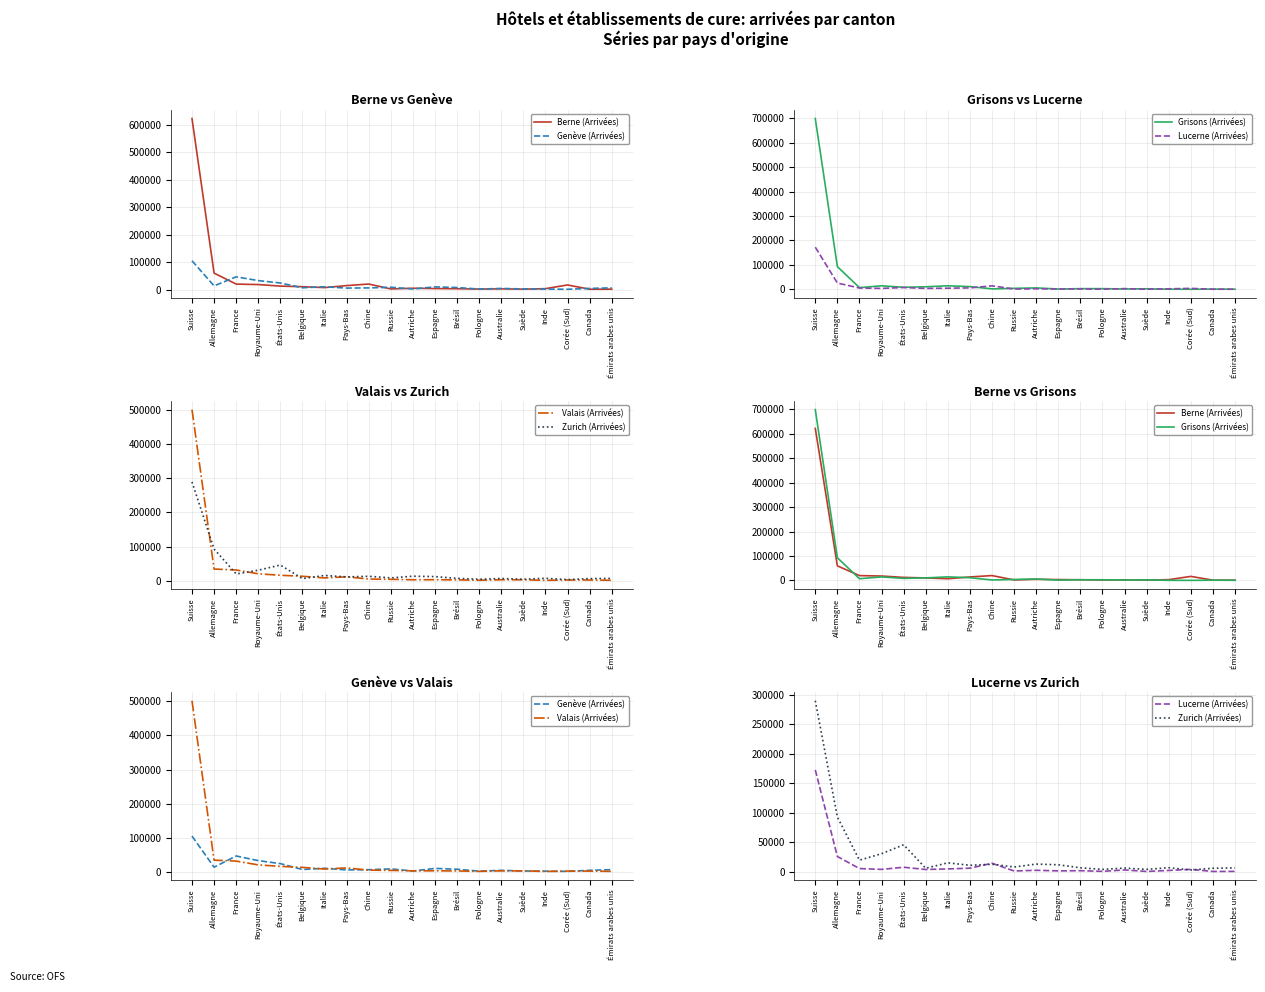

Rank the series at Suède from highest to lowest value.

Zurich (Arrivées), Valais (Arrivées), Grisons (Arrivées), Genève (Arrivées), Berne (Arrivées), Lucerne (Arrivées)